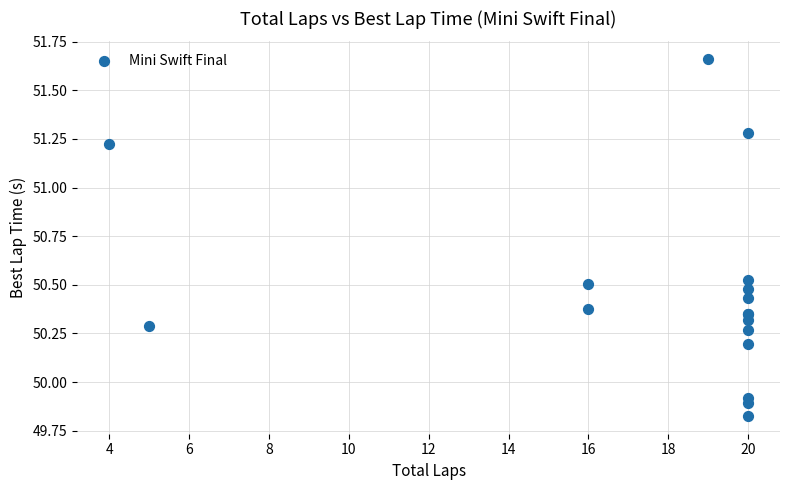

What Y value in the scatter plot is closest to 50?

49.9